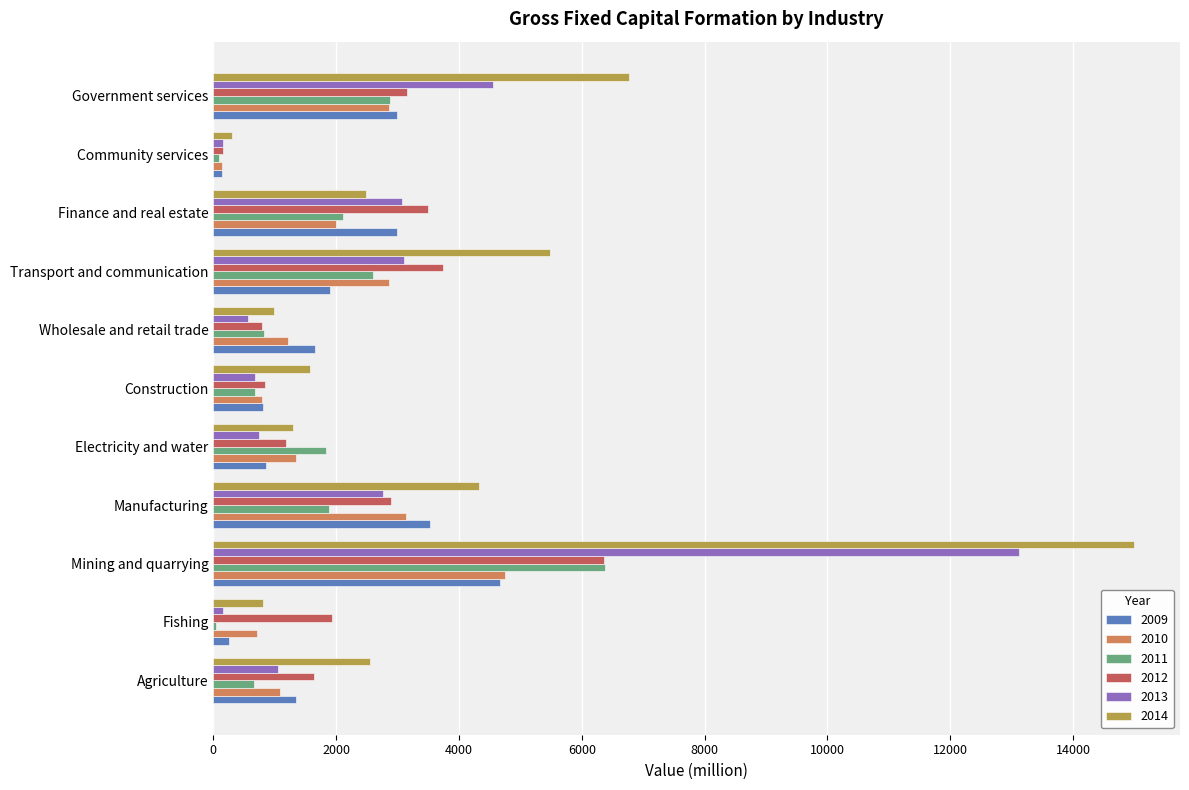

Which series changed the most between Finance and real estate and Government services?

2014